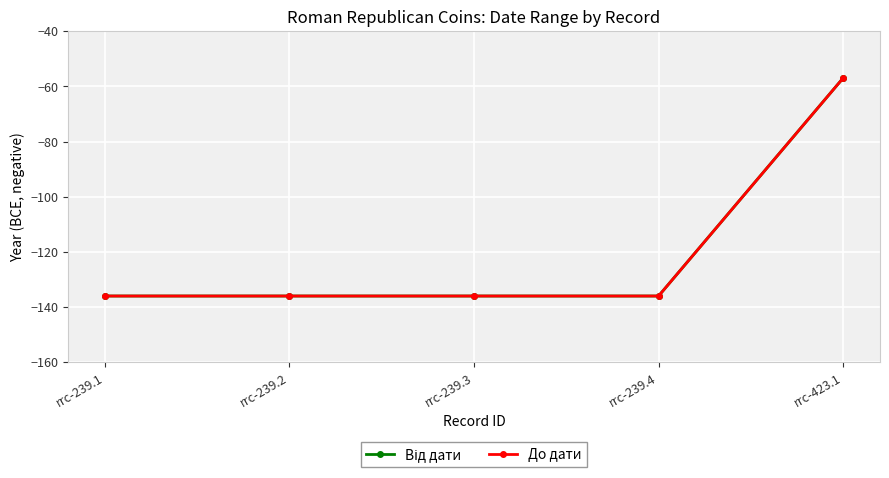

Which series has the largest total across all categories?

Від дати